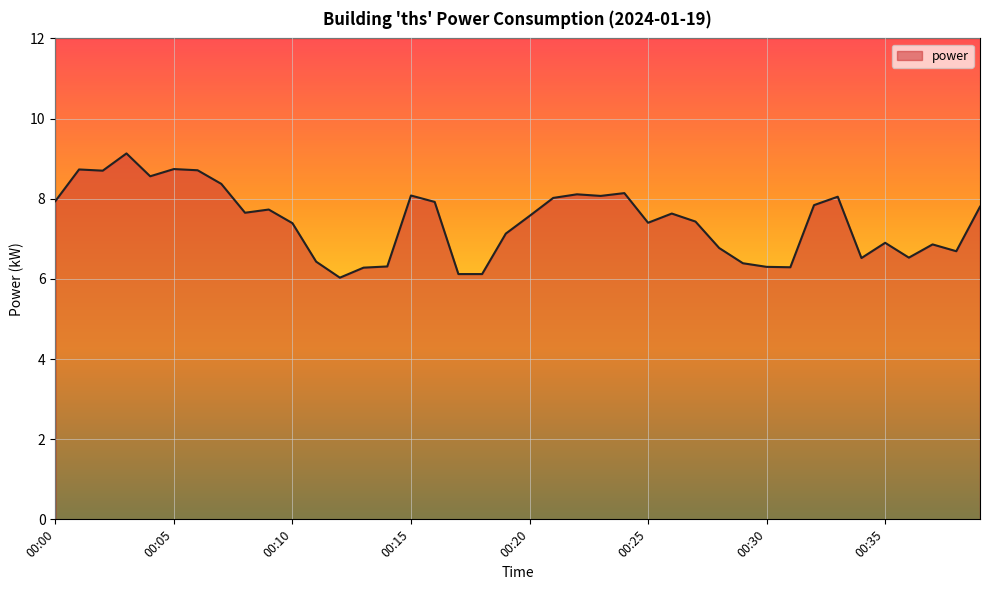

What is the maximum value shown in the chart?

9.1